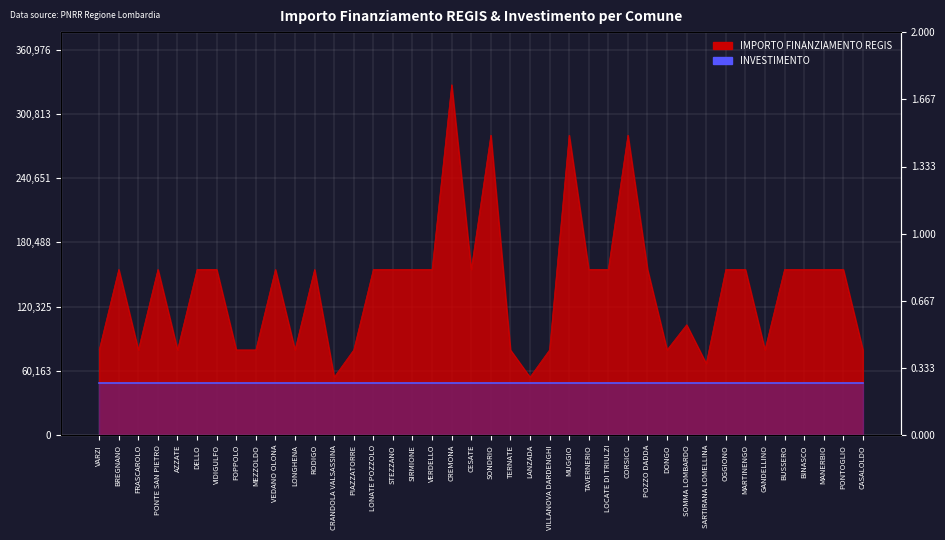

What is the sum of all values?

5514135